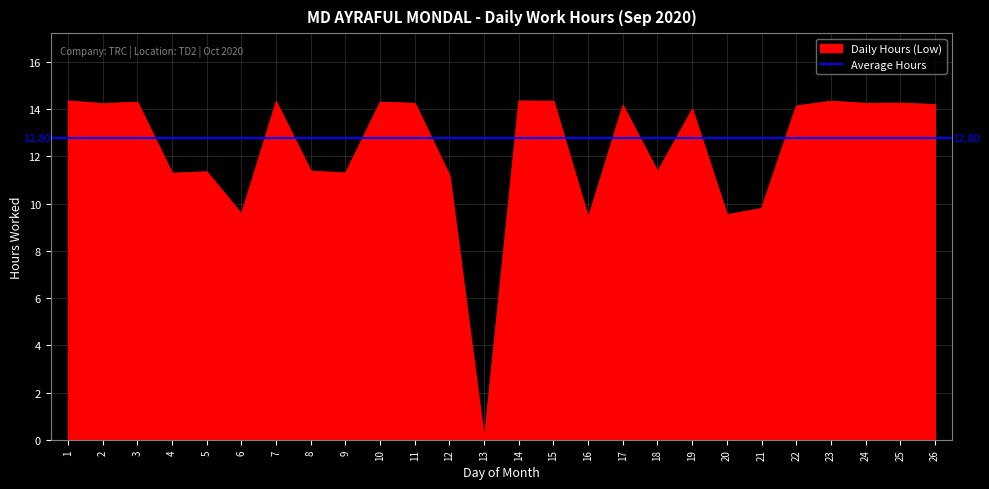

True or false: the data shows 14.3 at 25.

True